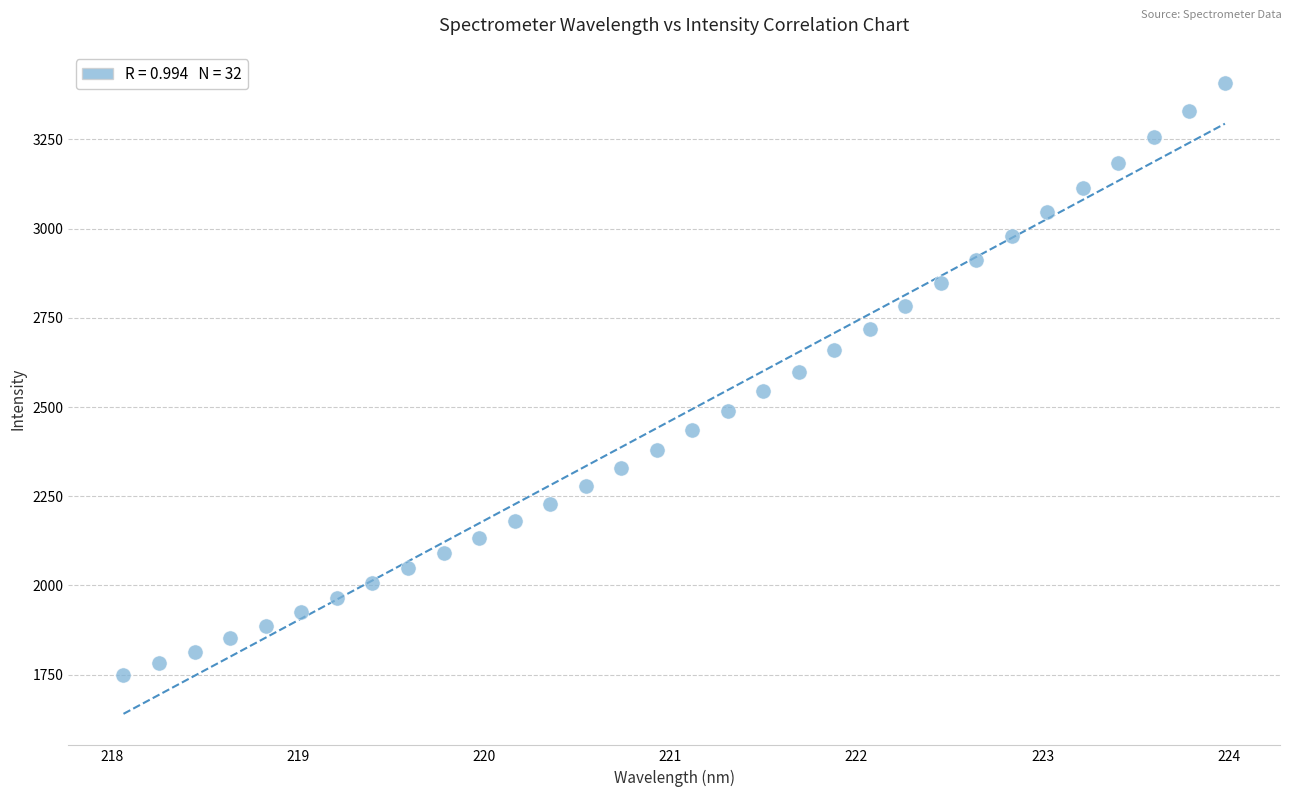

What is the range of X values (max minus min)?

5.9